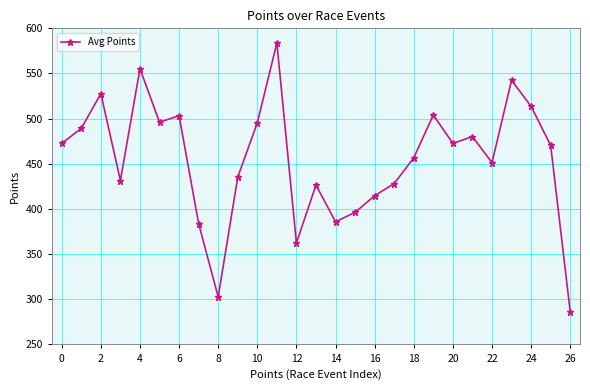

What is the average value?

454.4